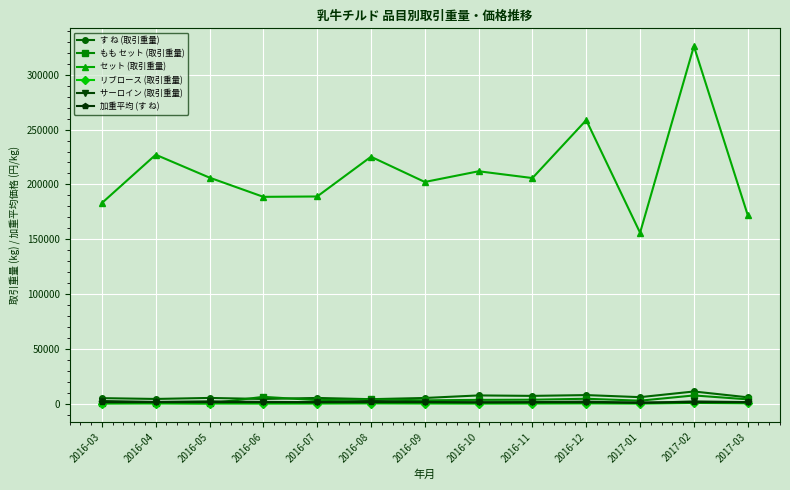

Is this an area chart (filled region under the line)?

No